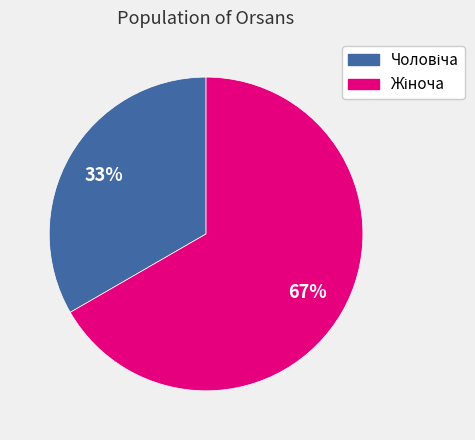

Count the number of slices in the pie.

2